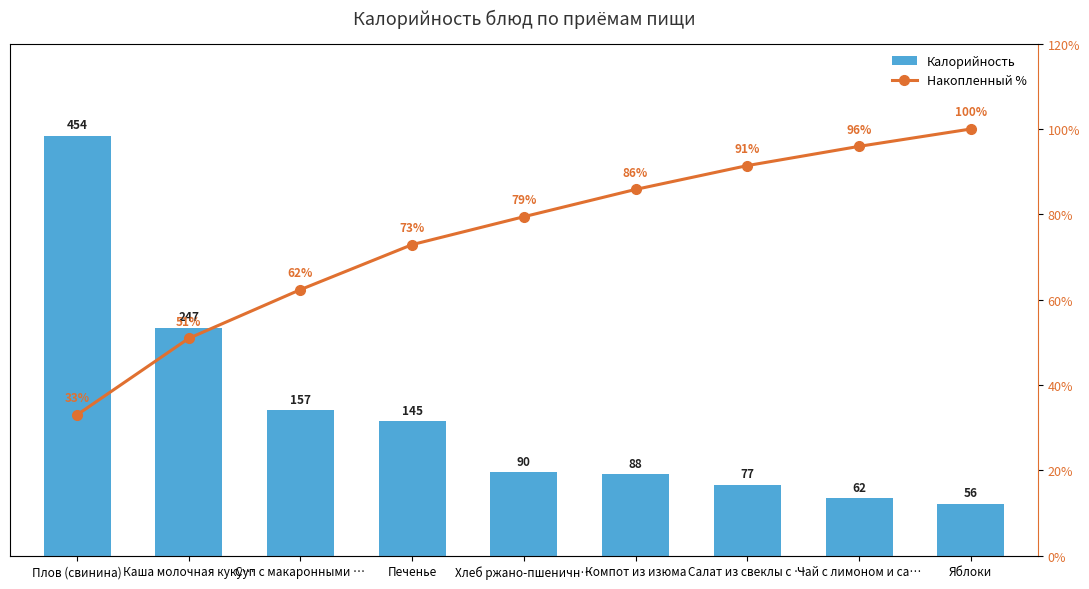

What are all the series names shown in the legend?

Калорийность, Накопленный %